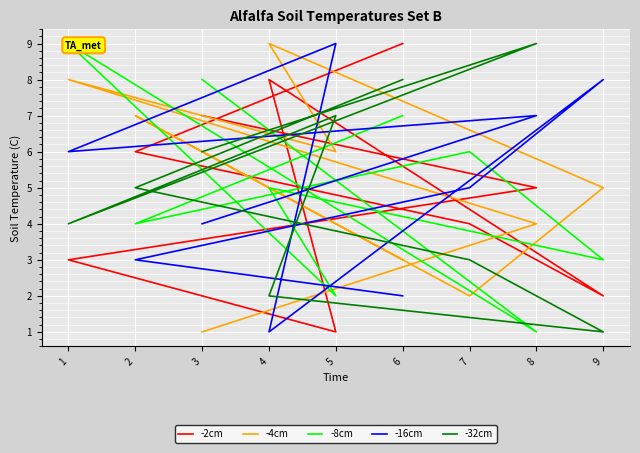

What is the difference between the highest and lowest values at 4?

8